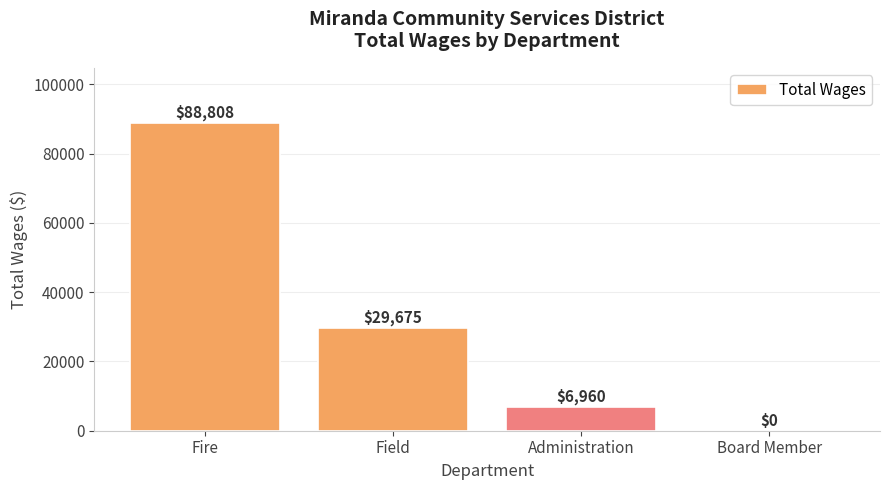

At which label is the value closest to 44404?

Field